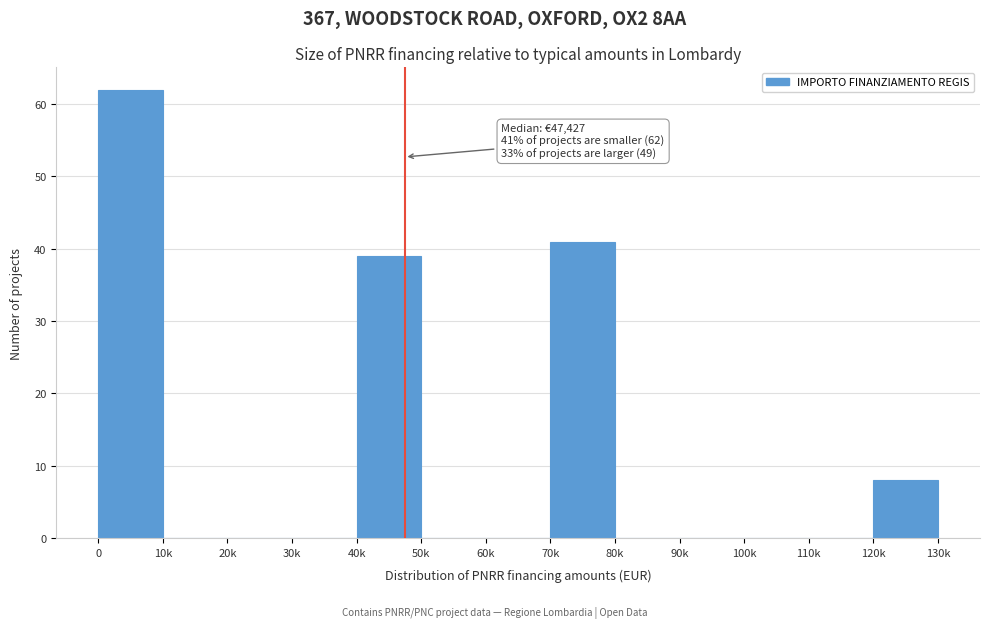

Reading right to left, what are all the values shown in this chart?

120k=8	110k=0	100k=0	90k=0	80k=0	70k=41	60k=0	50k=0	40k=39	30k=0	20k=0	10k=0	0=62